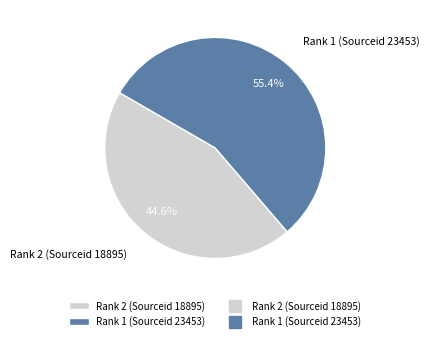

Which has a higher value, Rank 2 (Sourceid 18895) or Rank 1 (Sourceid 23453)?

Rank 1 (Sourceid 23453)